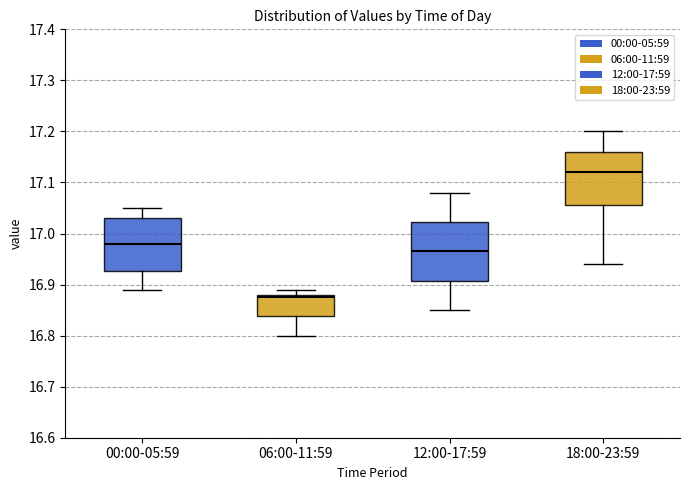

Where does the median line of the box for 12:00-17:59 sit on the y-axis? The values are not printed on the chart, so give them approximately, as read against the axis.

16.97